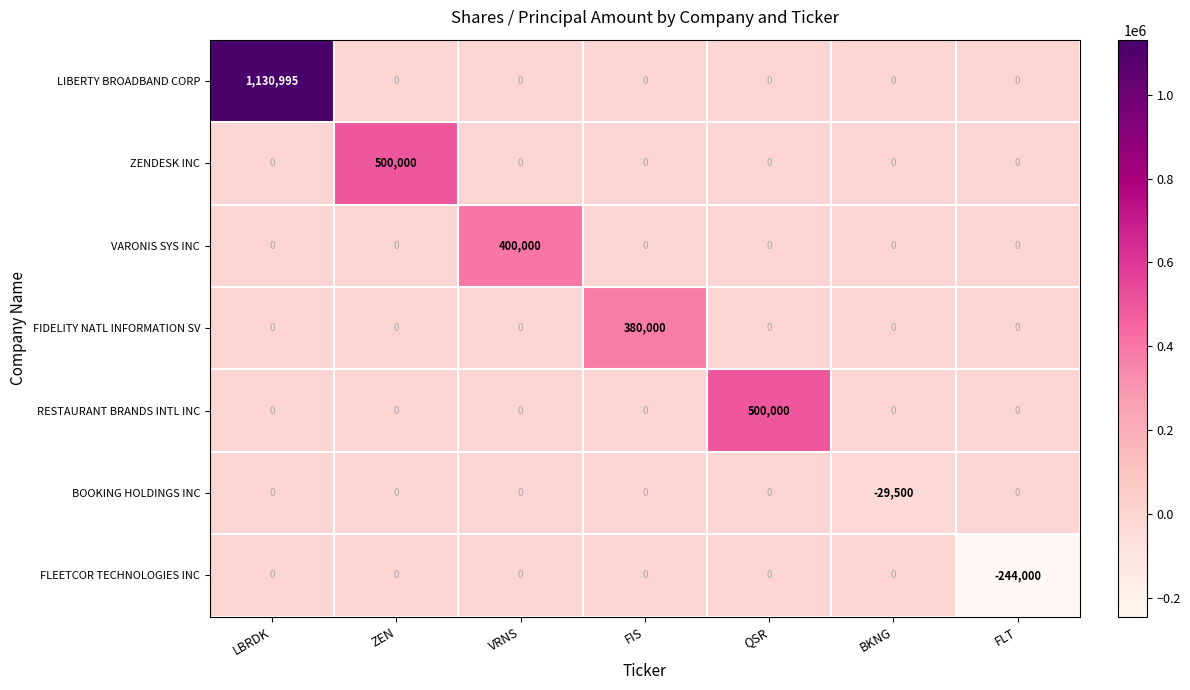

What is the sum of all BOOKING HOLDINGS INC values?

-29500